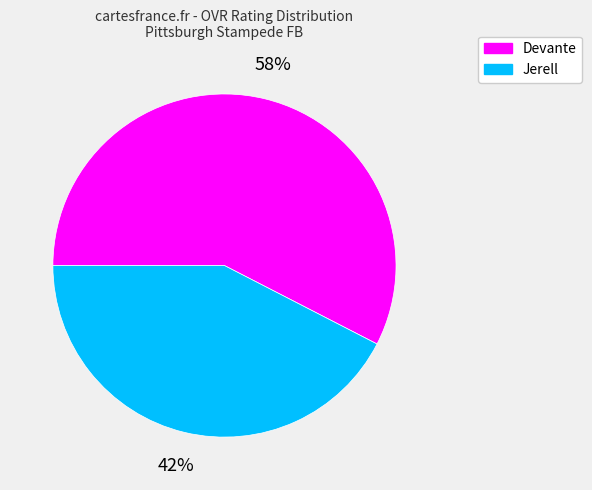

Between Devante and Jerell, which is larger?

Devante